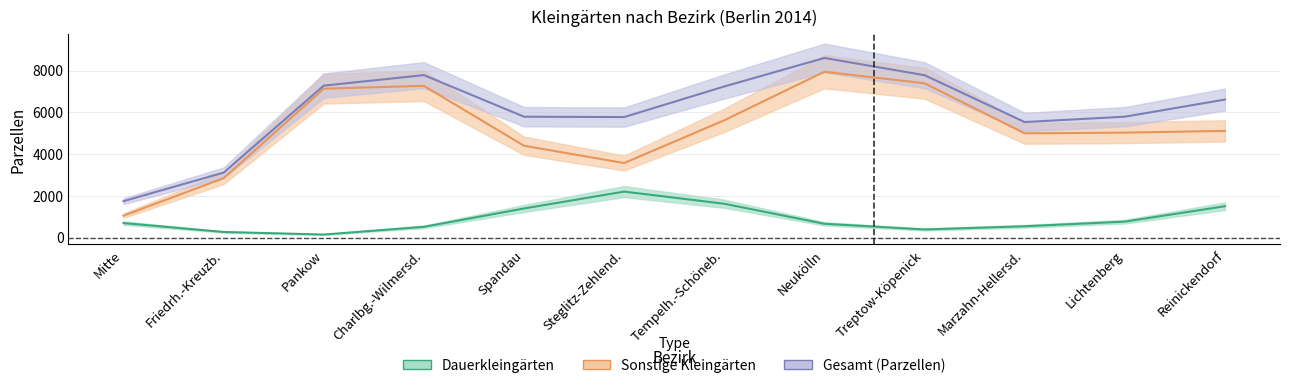

Where is Dauerkleingärten (Parzellen) nearest to the value 1576?

Tempelh.-Schöneb.